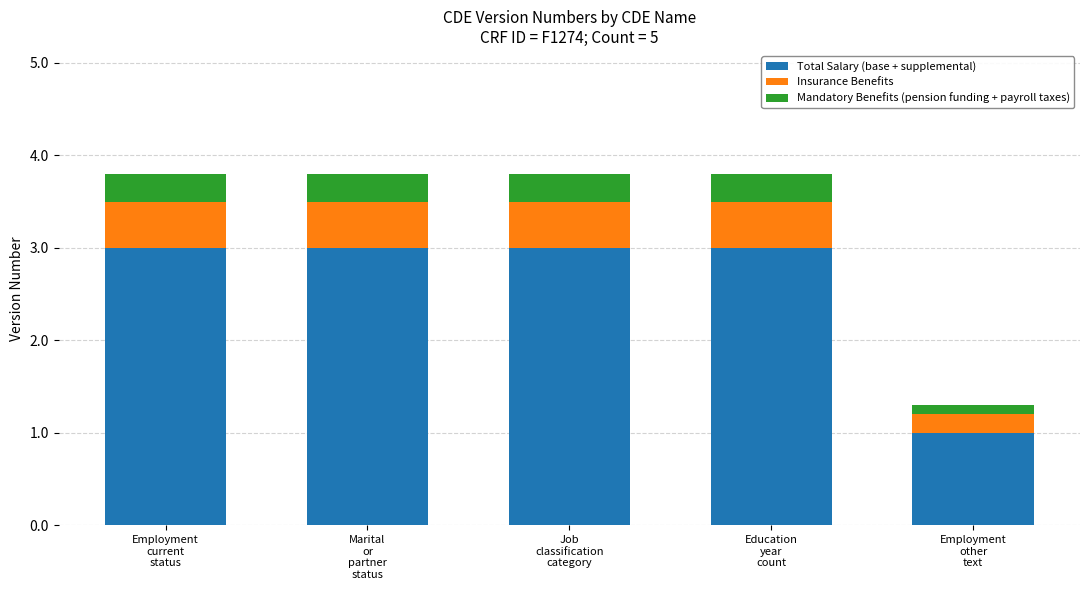

What is the sum of all Total Salary (base + supplemental) values?

13.0